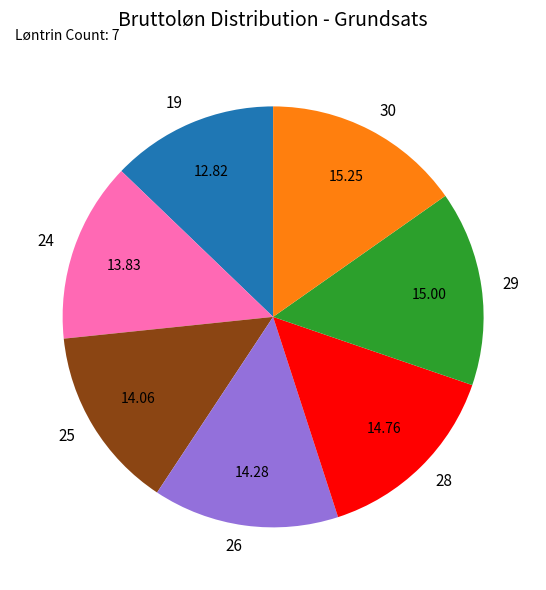

Is the sum of 28 and 25 greater than half?

No